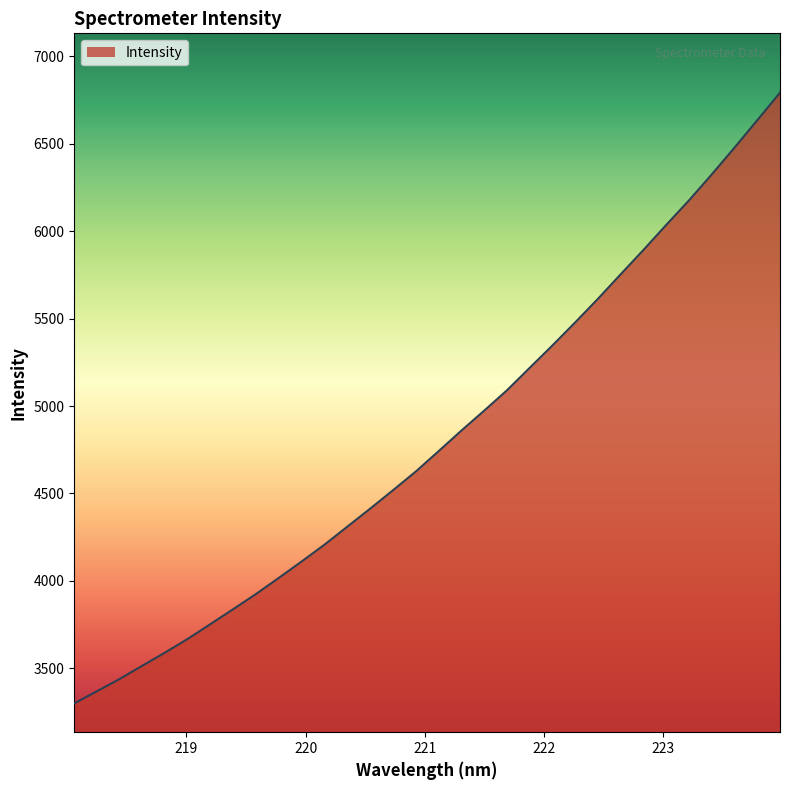

Reading left to right, list all the values displayed in this chart.

3299.7	3369.4	3439.9	3516.0	3591.3	3670.1	3754.9	3840.6	3927.4	4019.4	4113.1	4208.9	4311.8	4414.5	4519.5	4626.4	4742.6	4860.2	4974.0	5090.4	5219.1	5347.2	5479.0	5613.8	5754.3	5893.3	6036.4	6176.6	6325.0	6478.0	6634.7	6792.2